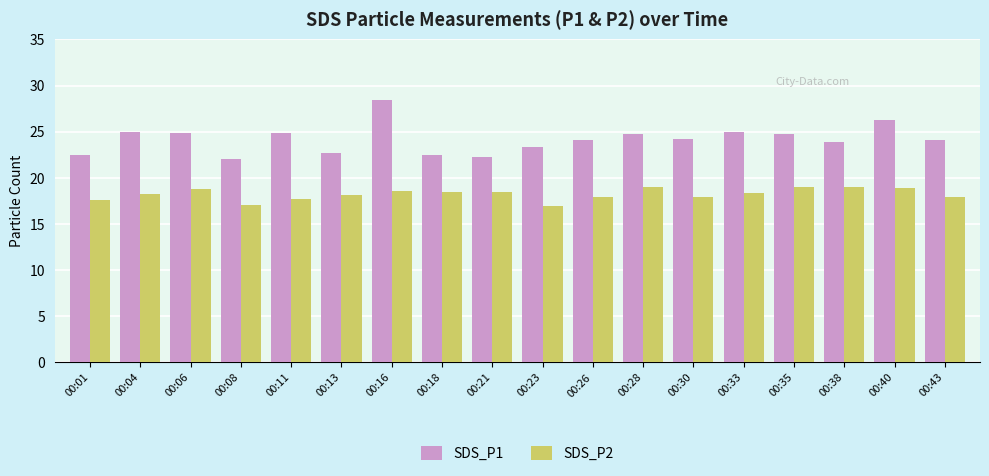

Which series has the largest range (max minus min)?

SDS_P1